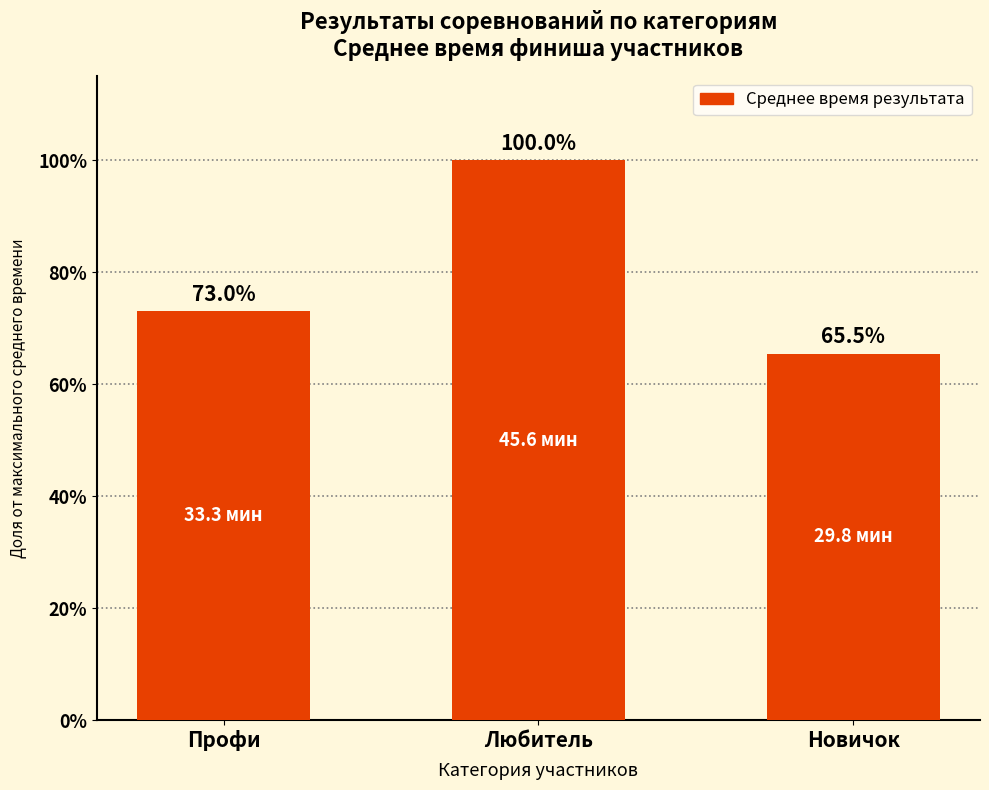

Approximately how many times larger is the value at Профи compared to Новичок?

1.1